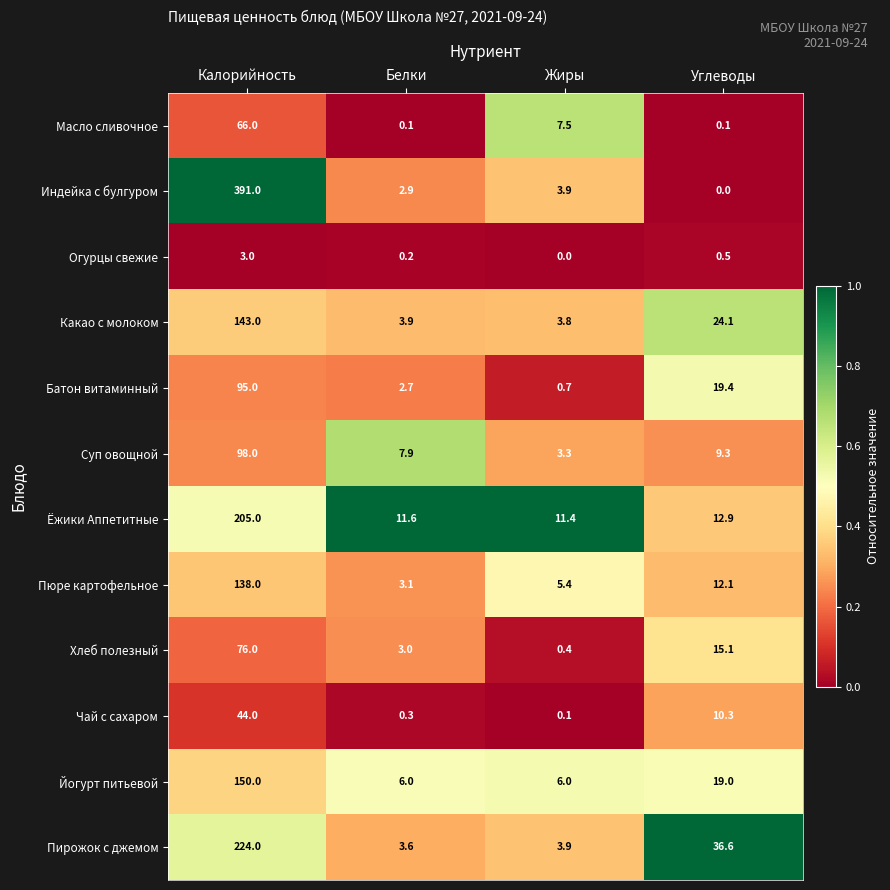

Count the number of data series in this chart.

12